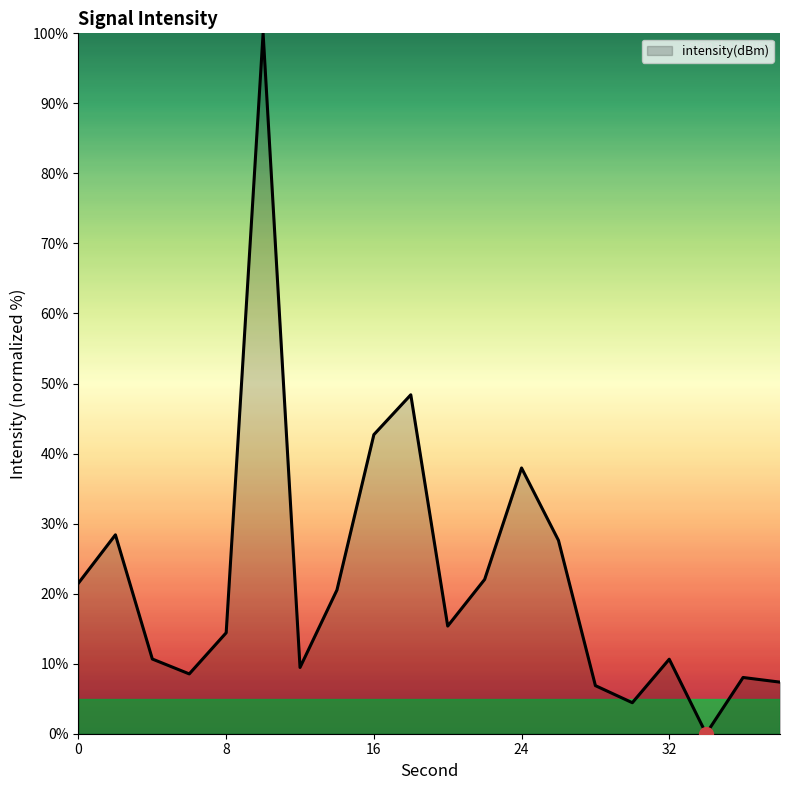

What is the maximum value shown in the chart?

100.0